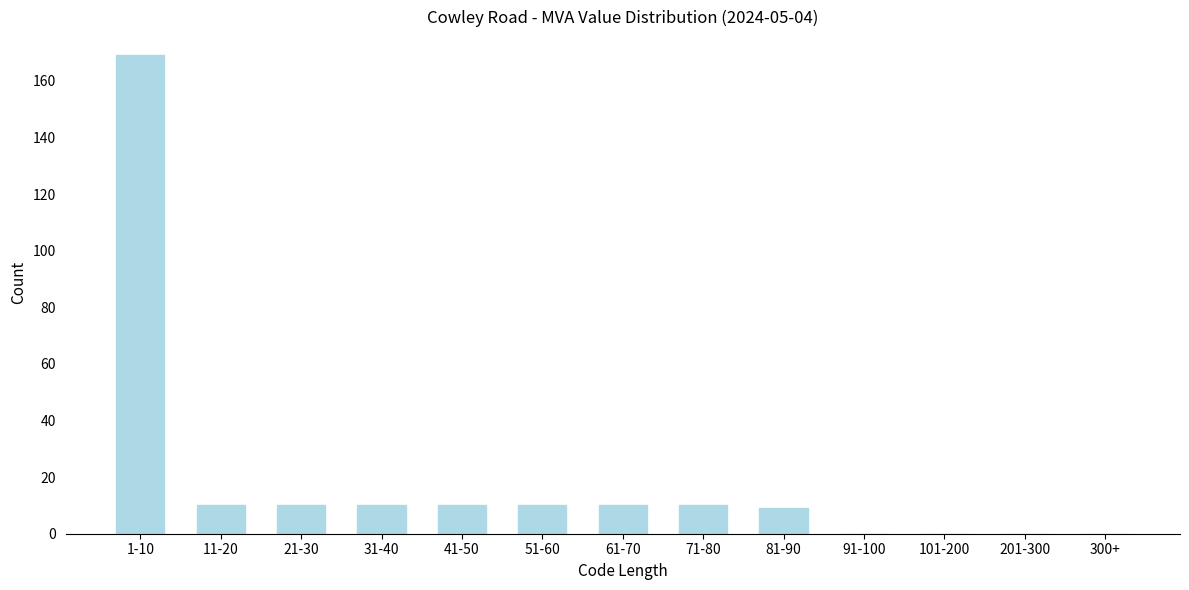

Reading left to right, list all the values displayed in this chart.

1-10=169	11-20=10	21-30=10	31-40=10	41-50=10	51-60=10	61-70=10	71-80=10	81-90=9	91-100=0	101-200=0	201-300=0	300+=0